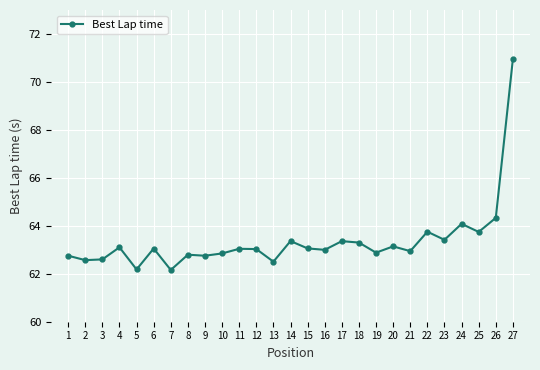

True or false: there are more than 2 points higher than both neighbors.

True